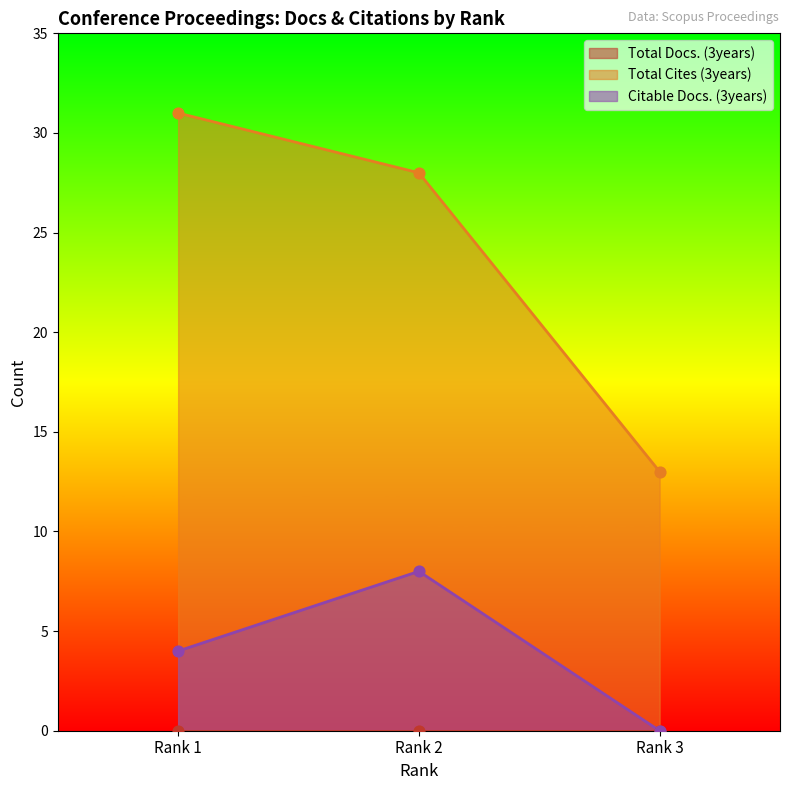

At which category is the sum across all series the highest?

Rank 2